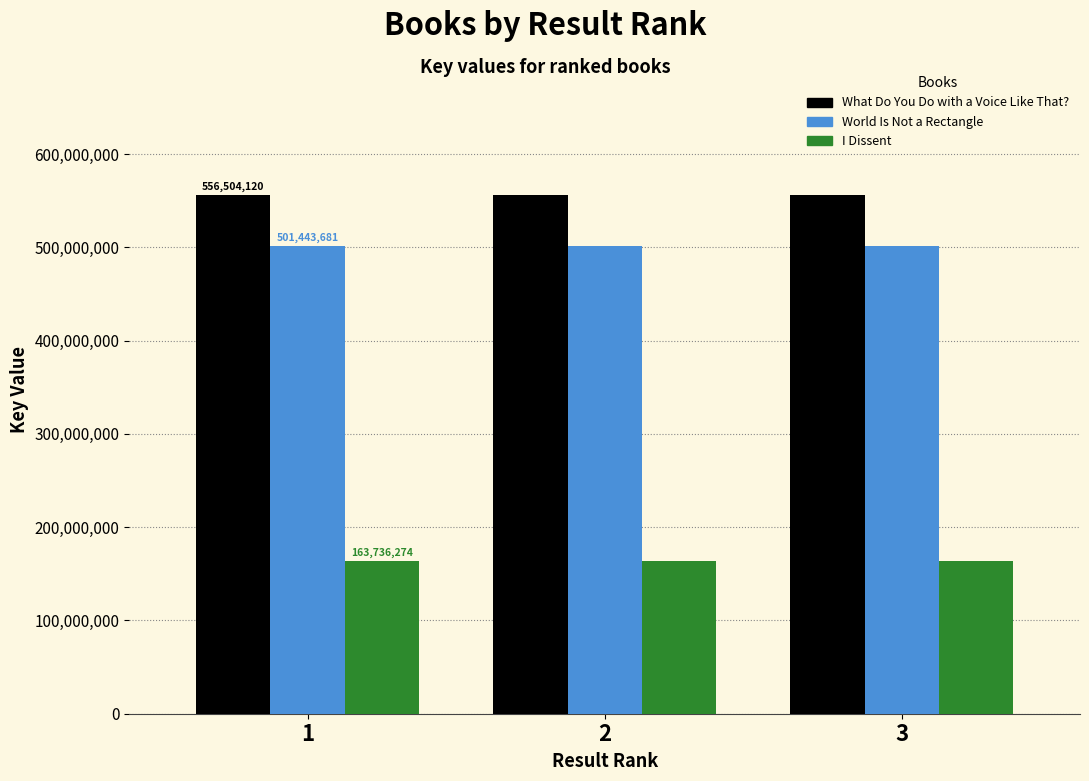

What is the smallest value displayed?

163736274